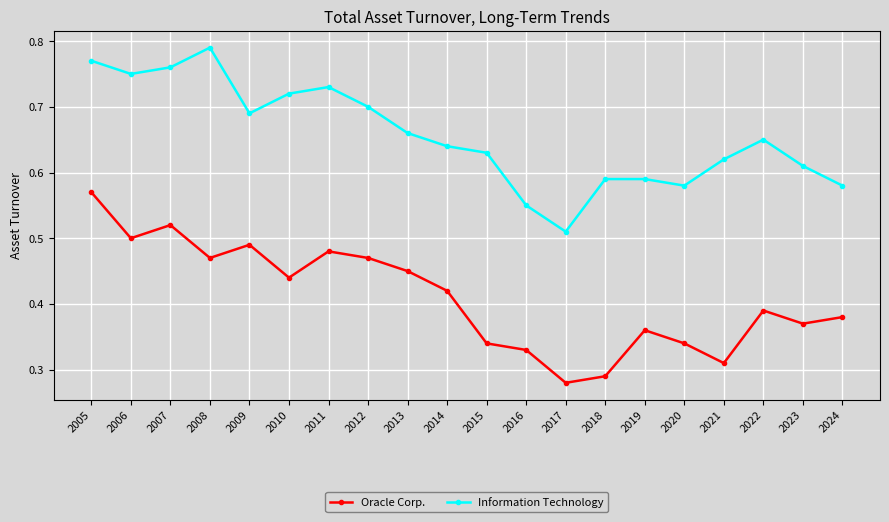

How many Information Technology values are between 0 and 1?

20